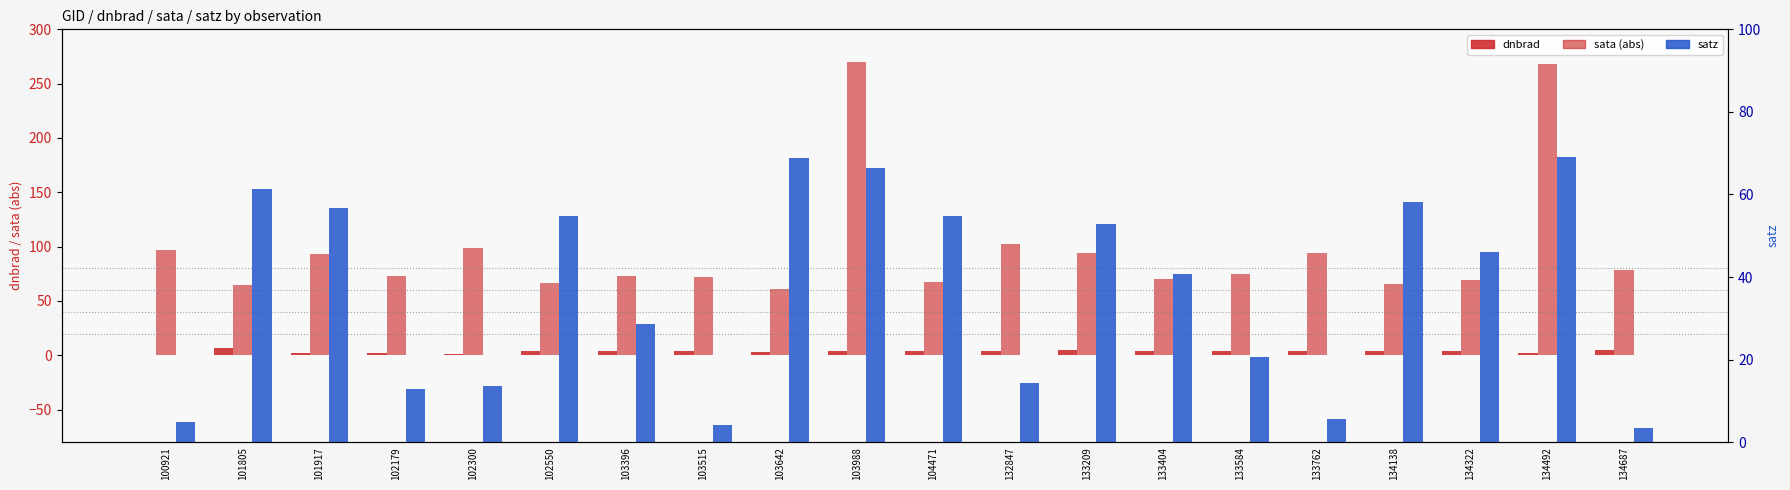

What is the value of the sata (abs) bar at the 10th from the left?

269.7